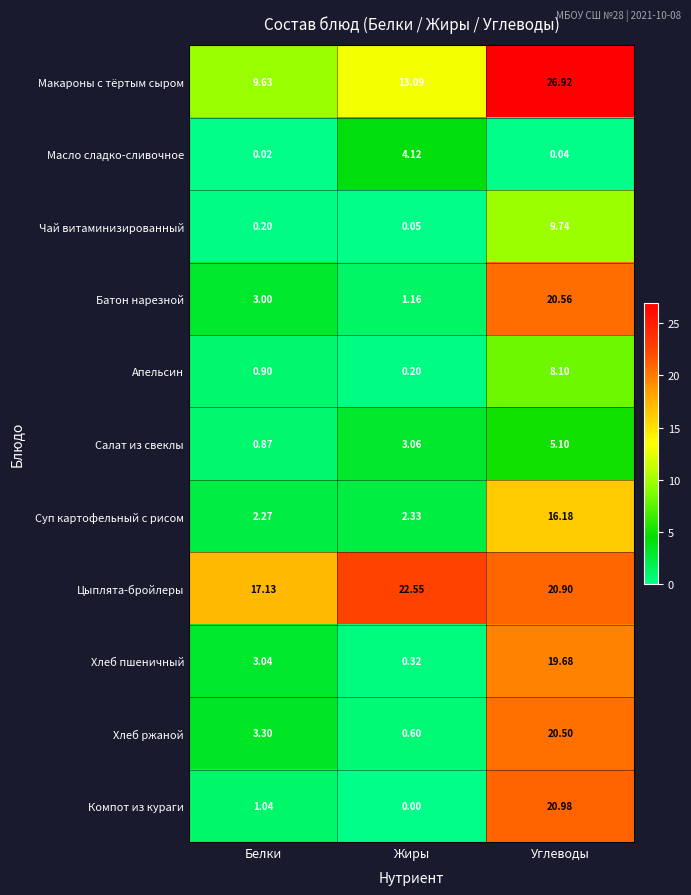

At which label does Хлеб ржаной reach its peak?

Углеводы